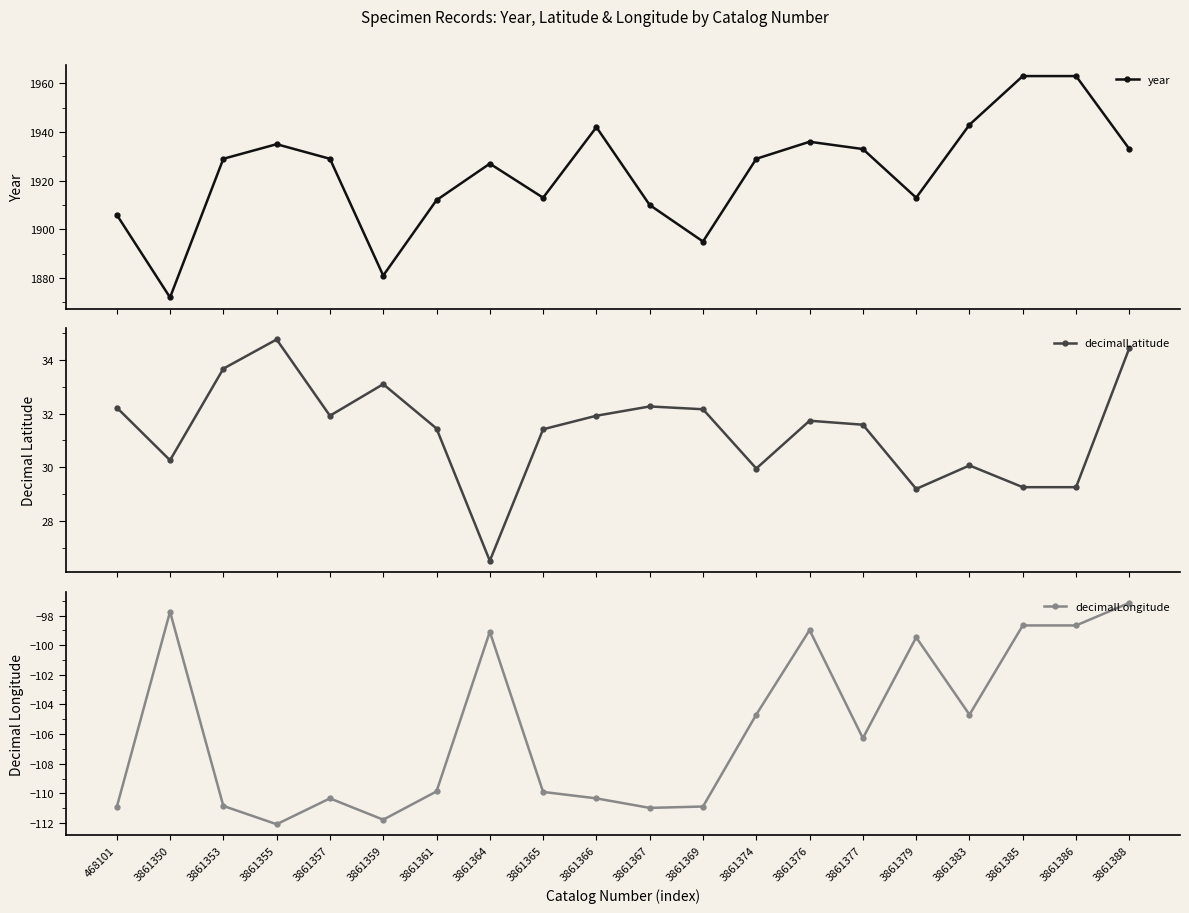

Reading left to right, extract all data points from this chart.

year: 468101=1906.0	3861350=1872.0	3861353=1929.0	3861355=1935.0	3861357=1929.0	3861359=1881.0	3861361=1912.0	3861364=1927.0	3861365=1913.0	3861366=1942.0	3861367=1910.0	3861369=1895.0	3861374=1929.0	3861376=1936.0	3861377=1933.0	3861379=1913.0	3861383=1943.0	3861385=1963.0	3861386=1963.0	3861388=1933.0
decimalLatitude: 468101=32.2	3861350=30.3	3861353=33.7	3861355=34.7	3861357=31.9	3861359=33.1	3861361=31.4	3861364=26.5	3861365=31.4	3861366=31.9	3861367=32.3	3861369=32.2	3861374=30.0	3861376=31.7	3861377=31.6	3861379=29.2	3861383=30.1	3861385=29.3	3861386=29.3	3861388=34.4
decimalLongitude: 468101=-110.9	3861350=-97.7	3861353=-110.8	3861355=-112.1	3861357=-110.3	3861359=-111.8	3861361=-109.9	3861364=-99.1	3861365=-109.9	3861366=-110.3	3861367=-111.0	3861369=-110.9	3861374=-104.7	3861376=-99.0	3861377=-106.3	3861379=-99.5	3861383=-104.7	3861385=-98.7	3861386=-98.7	3861388=-97.1